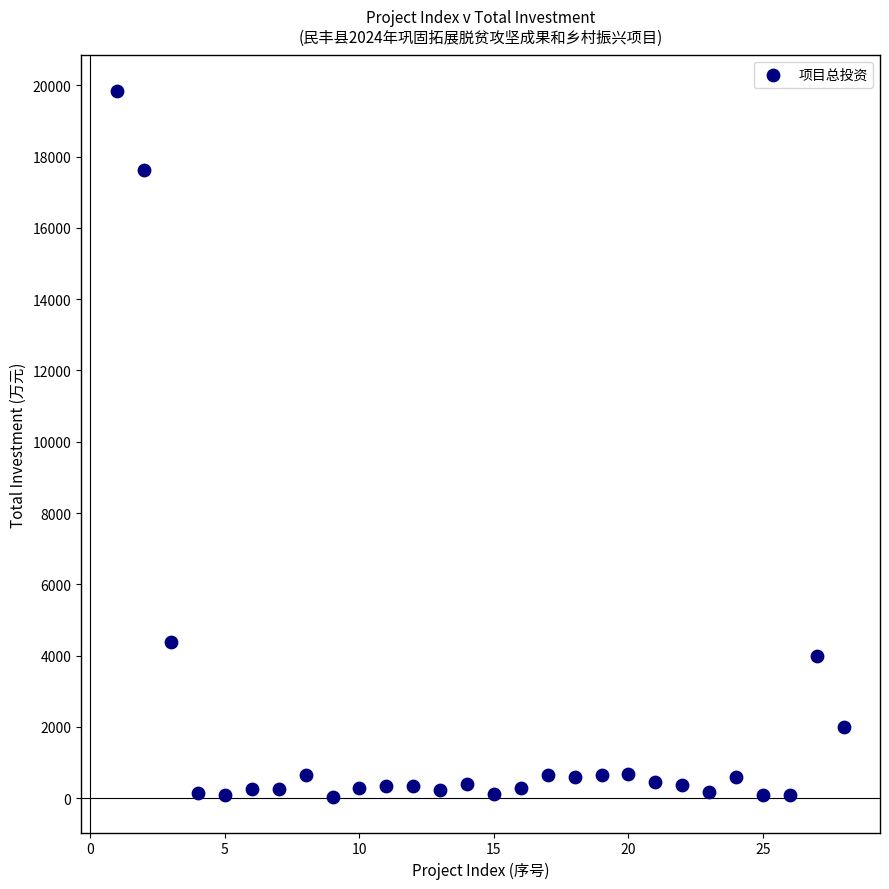

What is the range of X values (max minus min)?

27.0